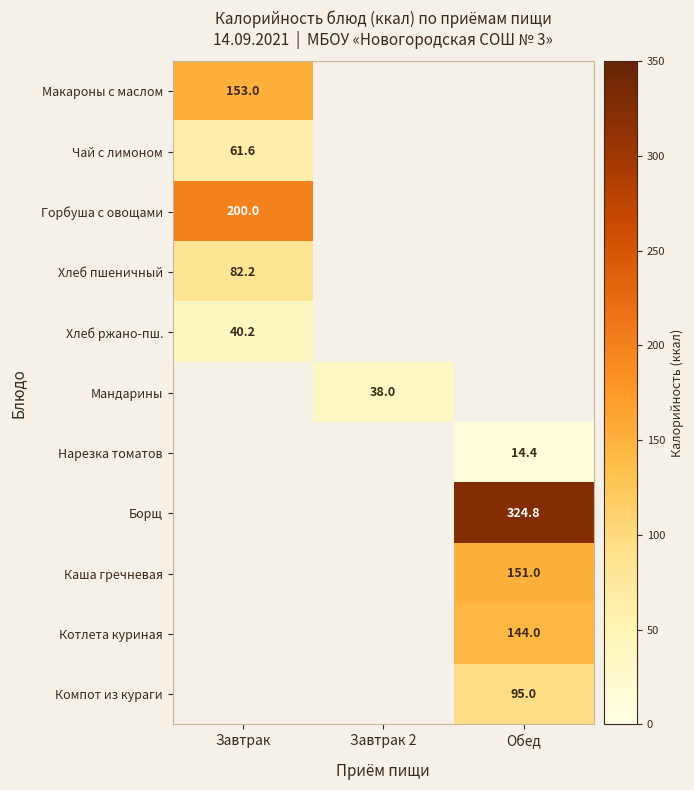

The value of Борщ at Обед is 324.8. True or false?

True